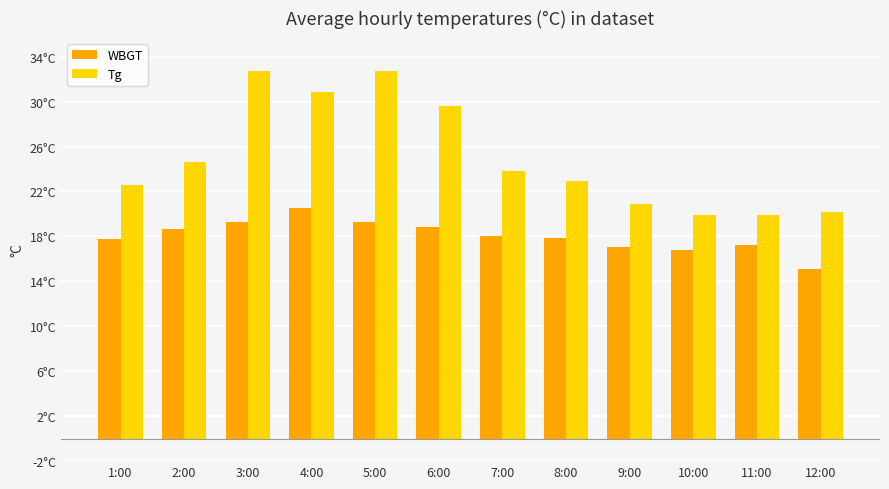

At which category is the sum across all series the highest?

3:00